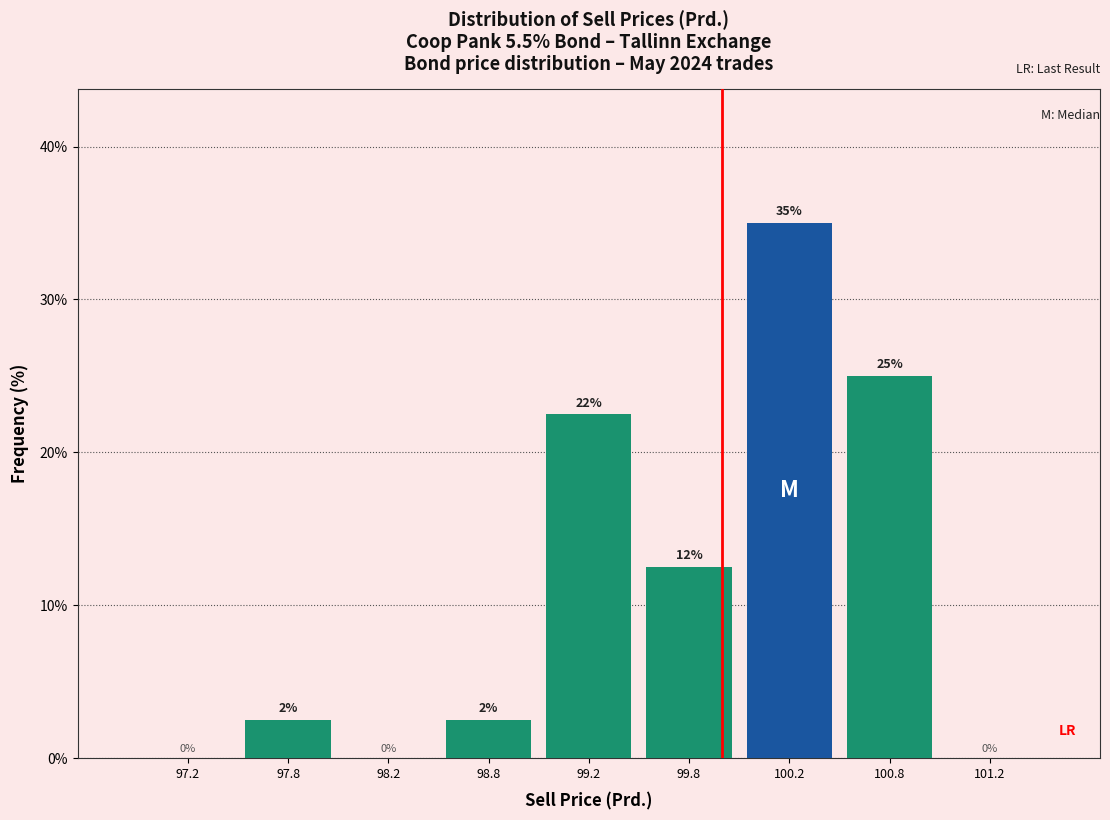

Over which range of the x-axis is the bar tallest?

100.0 to 100.5